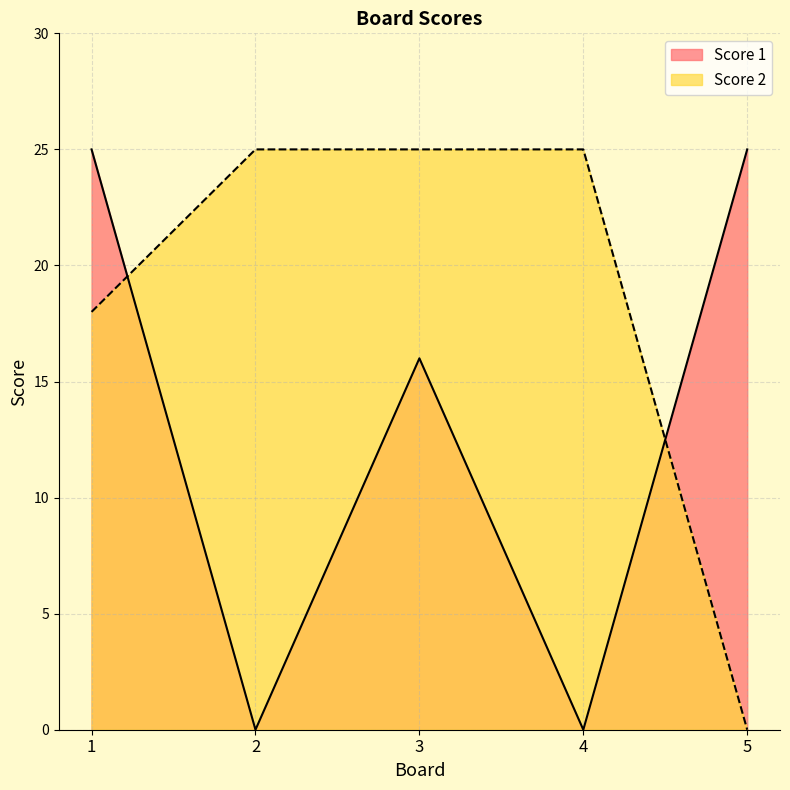

How many lines are shown in the chart?

2